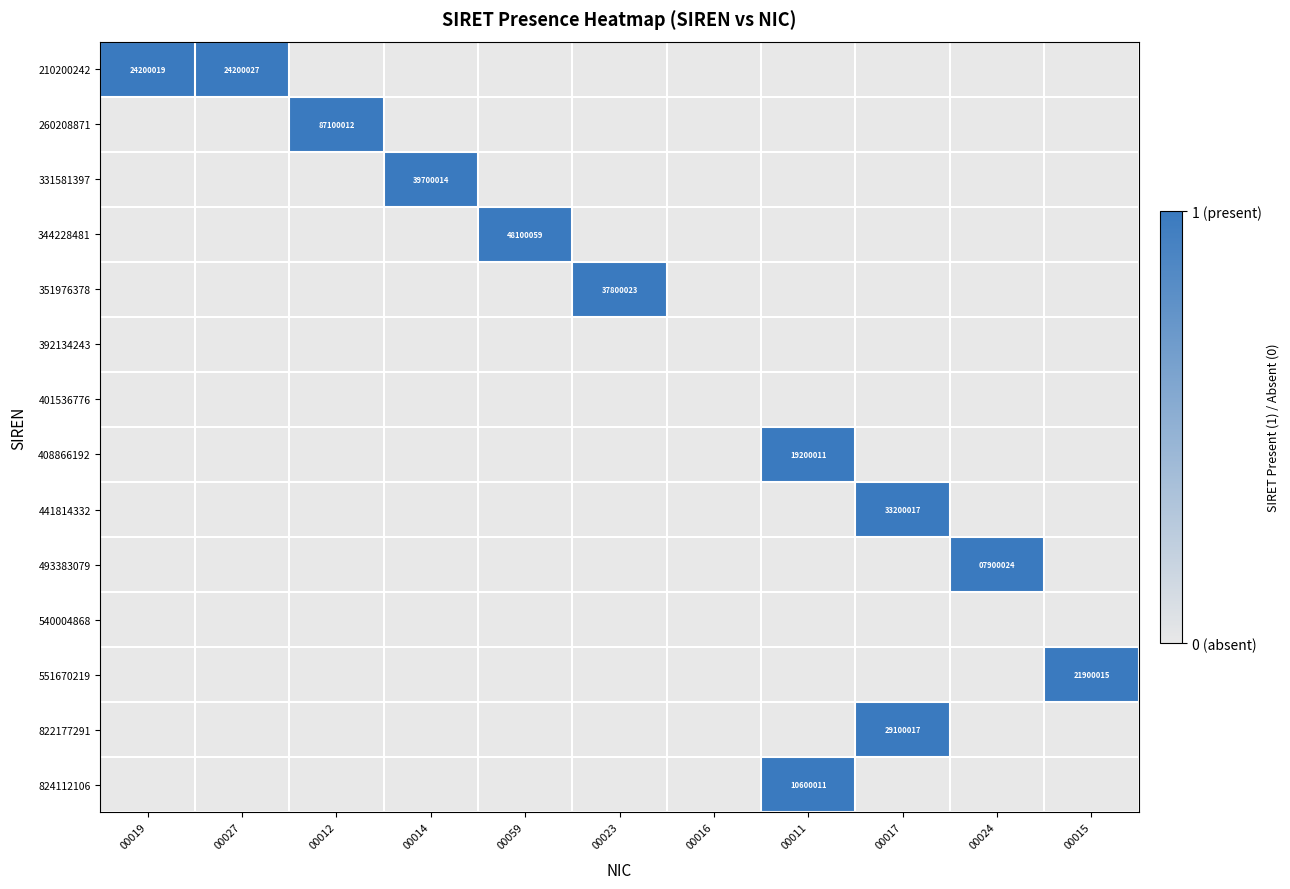

Count the number of data series in this chart.

14